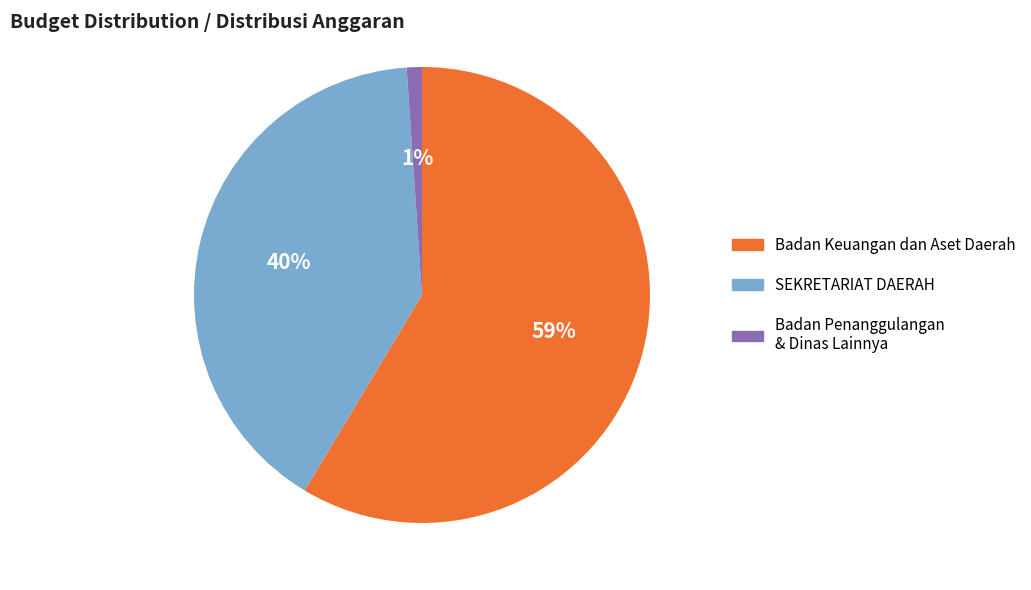

How many slices are in this pie chart?

3